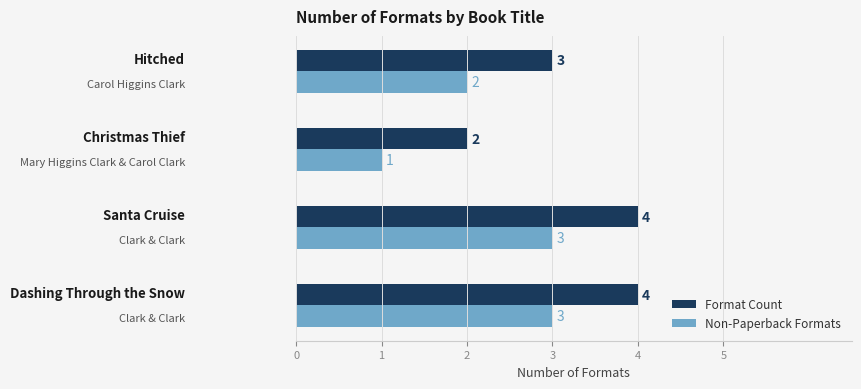

At how many categories does at least one series exceed 1?

4